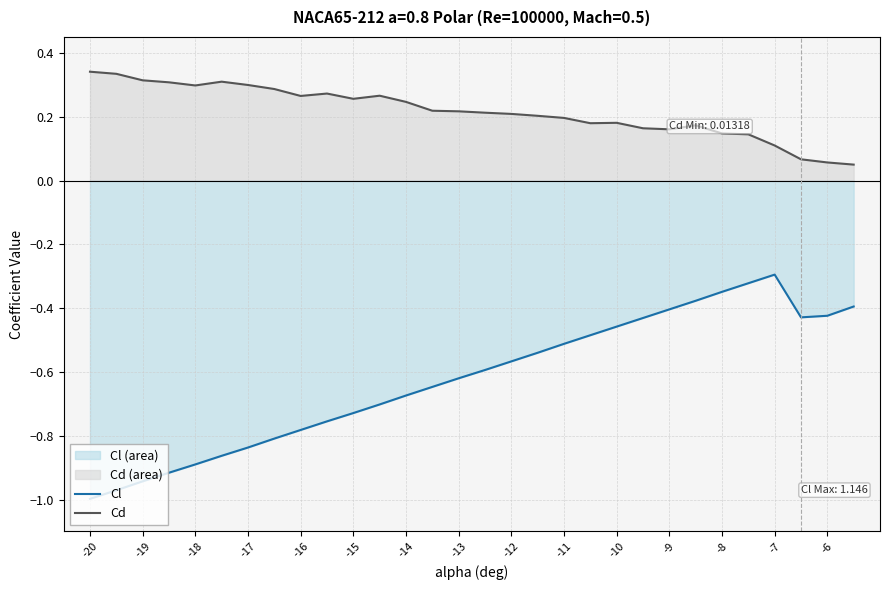

In Cd, how many points are higher than both neighbors (excluding endpoints)?

5